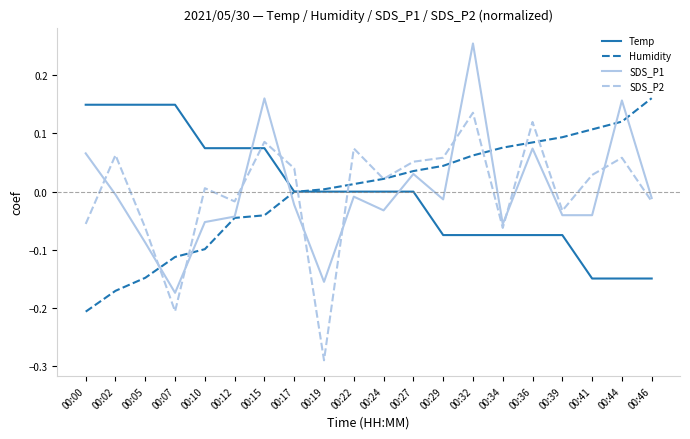

Which label corresponds to the largest value in the chart?

00:32